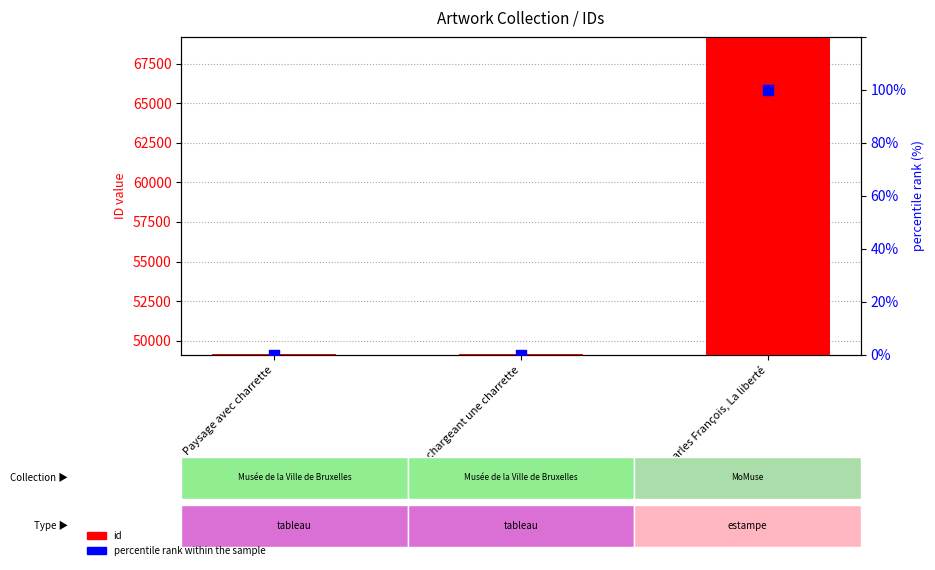

What are all the series names shown in the legend?

id, percentile rank within the sample